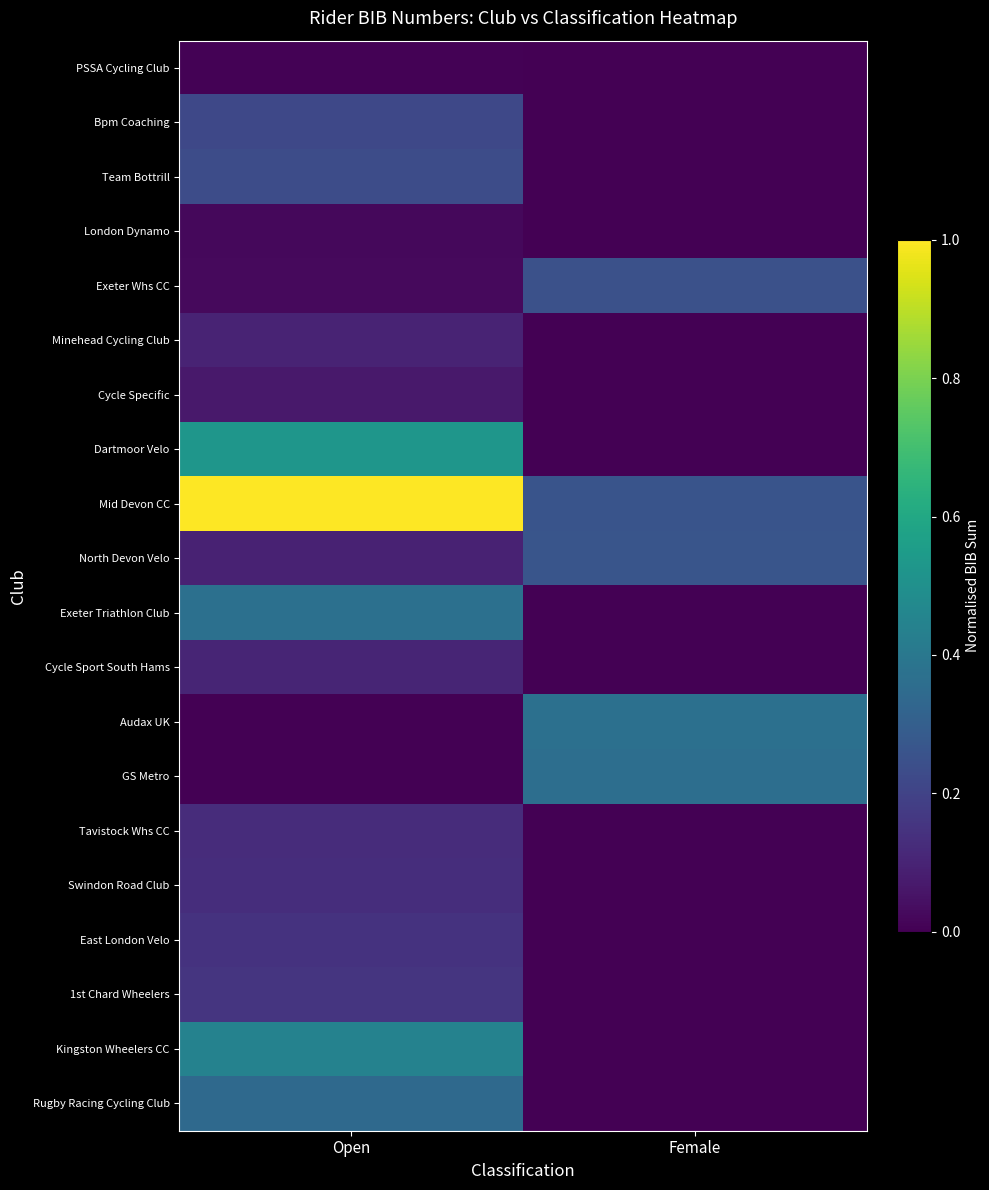

List the series in order of their peak value, lowest first.

PSSA Cycling Club, London Dynamo, Cycle Specific, Minehead Cycling Club, Cycle Sport South Hams, Tavistock Whs CC, Swindon Road Club, East London Velo, 1st Chard Wheelers, Bpm Coaching, Team Bottrill, Exeter Whs CC, North Devon Velo, Rugby Racing Cycling Club, GS Metro, Exeter Triathlon Club, Audax UK, Kingston Wheelers CC, Dartmoor Velo, Mid Devon CC